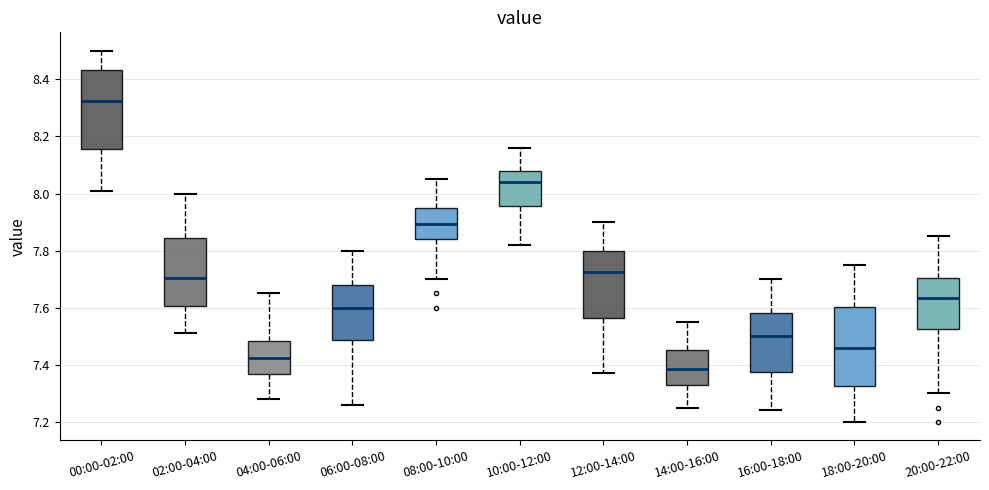

Reading left to right, transcribe this box plot: for each box, give where its median line is, the range the box spans, and where its two whiskers end, as read against the y-axis. The values are not printed on the chart, so give them approximately, as read against the axis.

00:00-02:00: median 8.32, box 8.16 to 8.44, whiskers 8.02 to 8.50
02:00-04:00: median 7.70, box 7.60 to 7.84, whiskers 7.52 to 8.00
04:00-06:00: median 7.42, box 7.36 to 7.48, whiskers 7.28 to 7.66
06:00-08:00: median 7.60, box 7.48 to 7.68, whiskers 7.26 to 7.80
08:00-10:00: median 7.90, box 7.84 to 7.96, whiskers 7.70 to 8.06
10:00-12:00: median 8.04, box 7.96 to 8.08, whiskers 7.82 to 8.16
12:00-14:00: median 7.72, box 7.56 to 7.80, whiskers 7.38 to 7.90
14:00-16:00: median 7.38, box 7.32 to 7.46, whiskers 7.26 to 7.56
16:00-18:00: median 7.50, box 7.38 to 7.58, whiskers 7.24 to 7.70
18:00-20:00: median 7.46, box 7.32 to 7.60, whiskers 7.20 to 7.76
20:00-22:00: median 7.64, box 7.52 to 7.70, whiskers 7.30 to 7.86